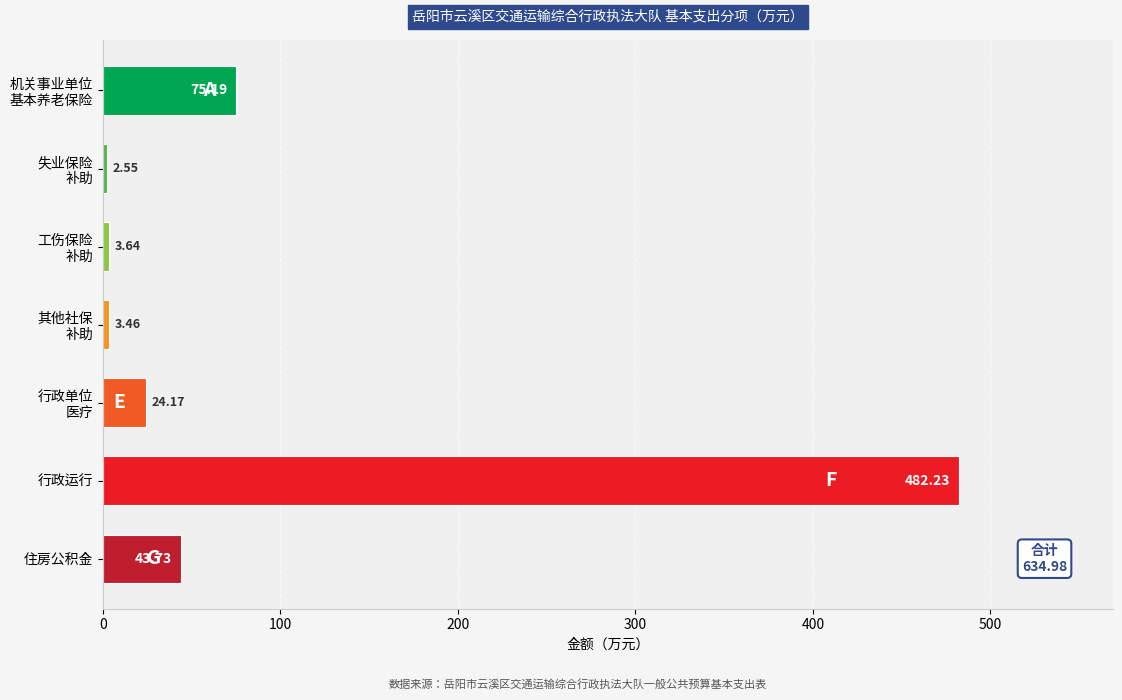

Which label corresponds to the largest value in the chart?

行政运行